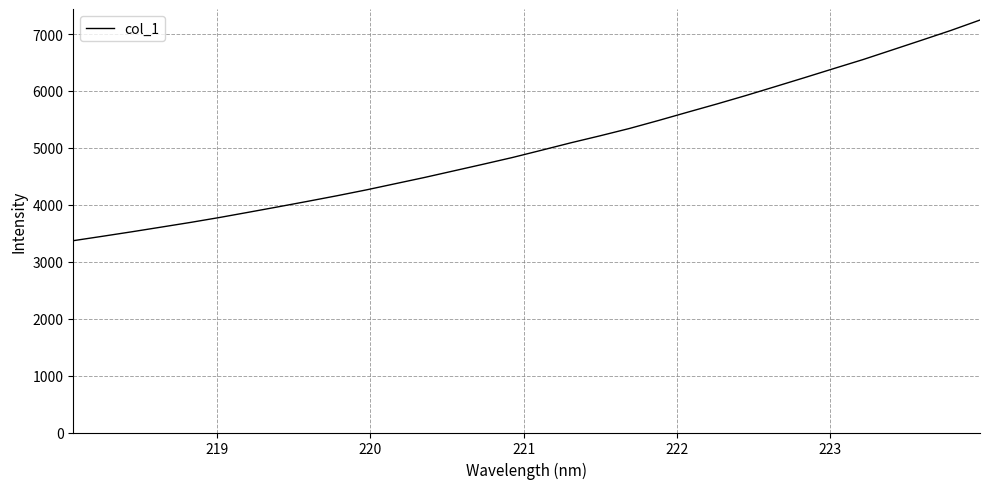

Reading right to left, what are all the values shown in this chart?

7246.7	7063.3	6891.7	6722.0	6552.7	6394.7	6235.1	6078.0	5922.1	5772.4	5628.1	5482.0	5340.7	5212.6	5089.5	4959.3	4831.0	4712.7	4596.7	4480.8	4371.2	4261.4	4158.8	4060.9	3965.0	3870.8	3778.0	3690.6	3608.2	3526.4	3447.5	3370.1